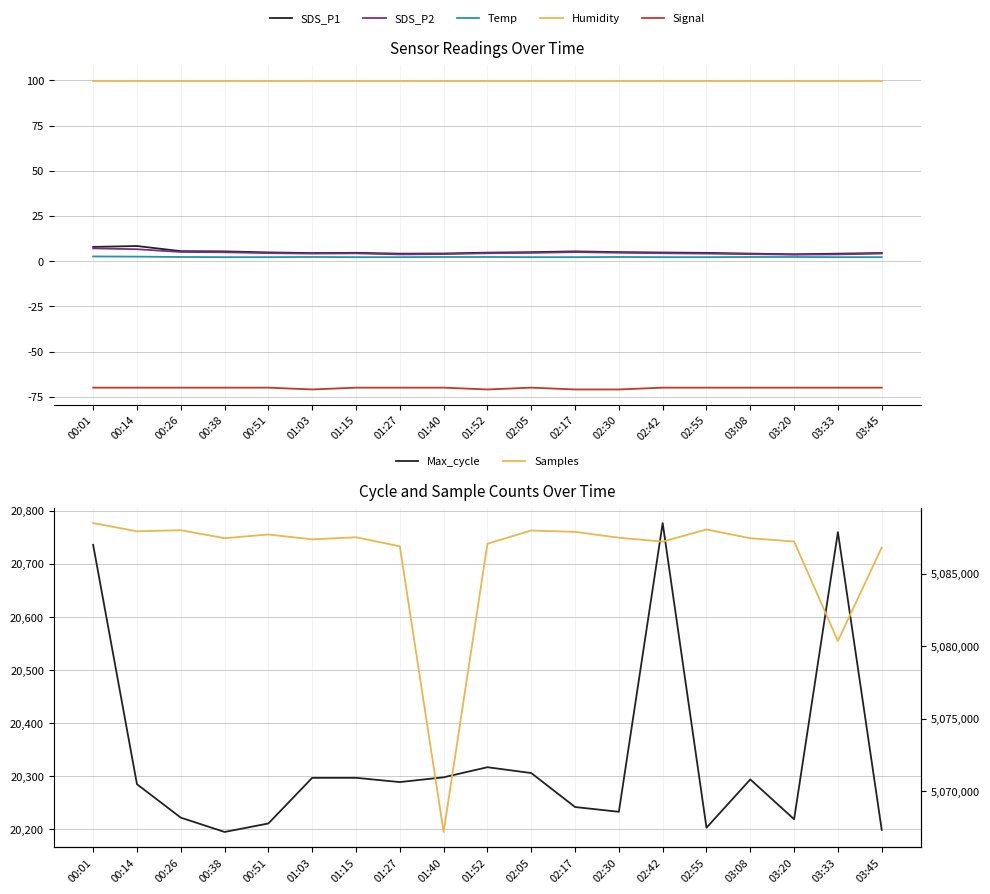

At how many categories does at least one series exceed -46?

19